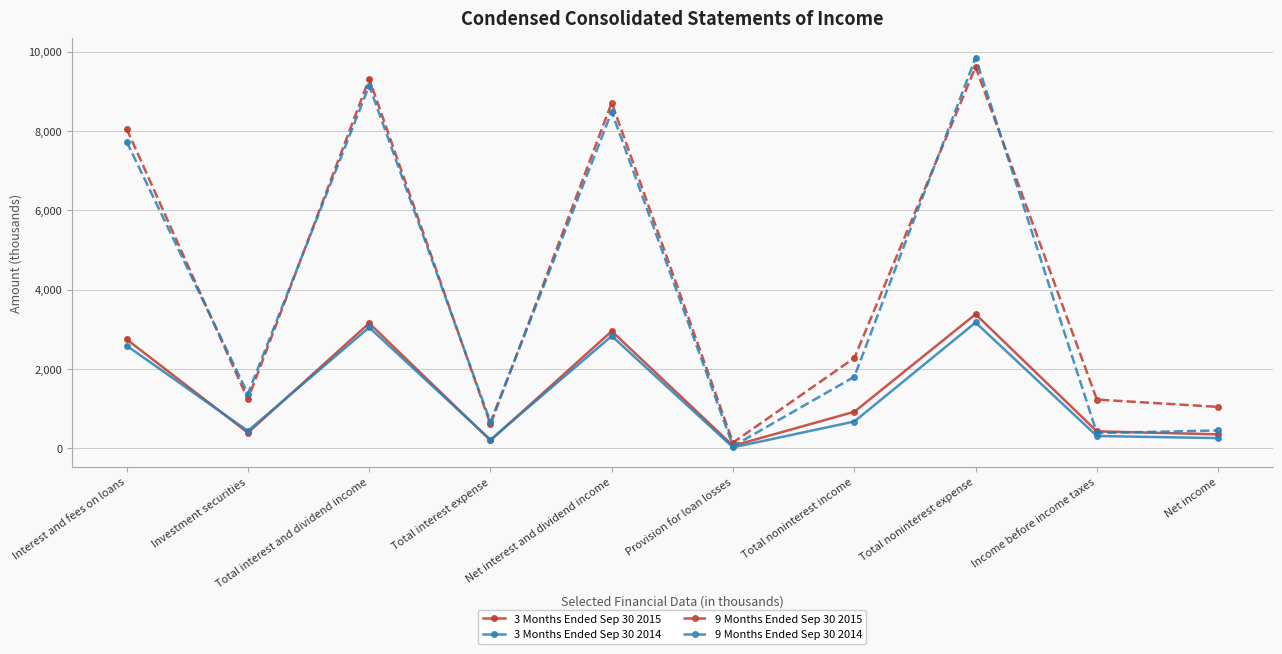

What are all the series names shown in the legend?

3 Months Ended Sep 30 2015, 3 Months Ended Sep 30 2014, 9 Months Ended Sep 30 2015, 9 Months Ended Sep 30 2014